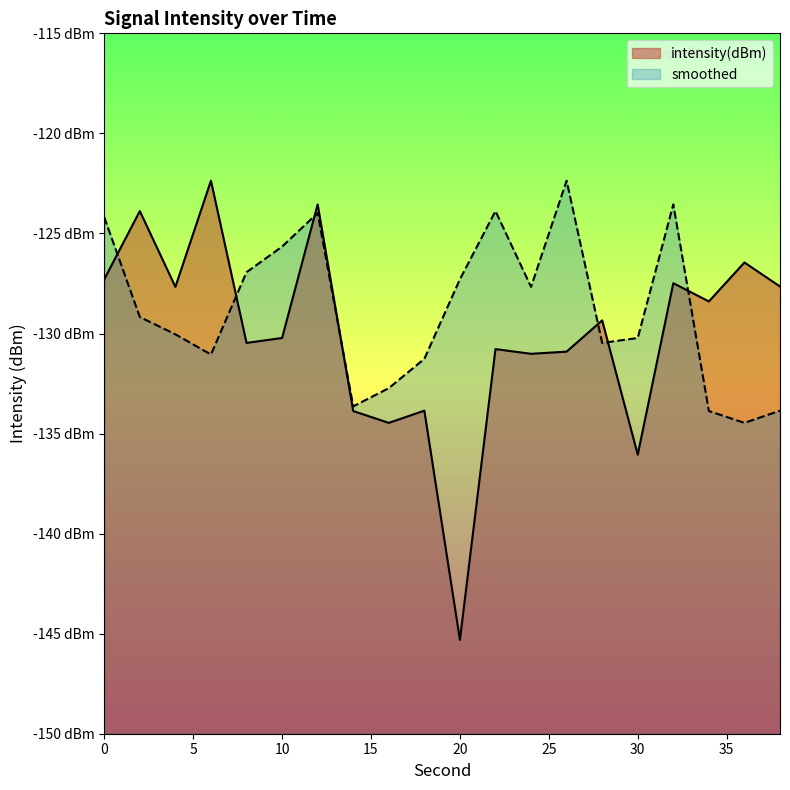

What are all the series names shown in the legend?

intensity(dBm), smoothed